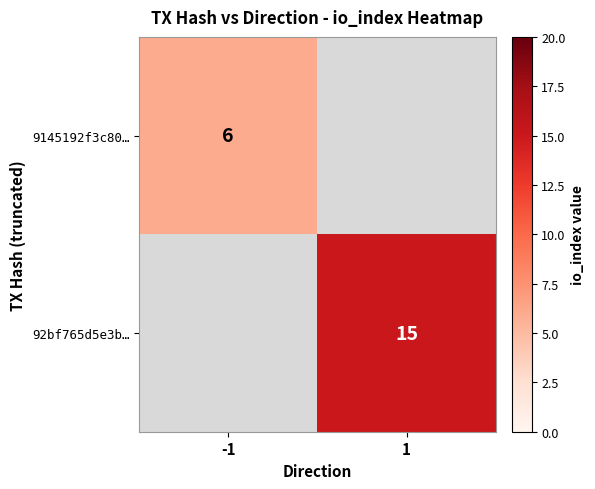

True or false: 92bf765d5e3b… has a value of 15 at 1.

True